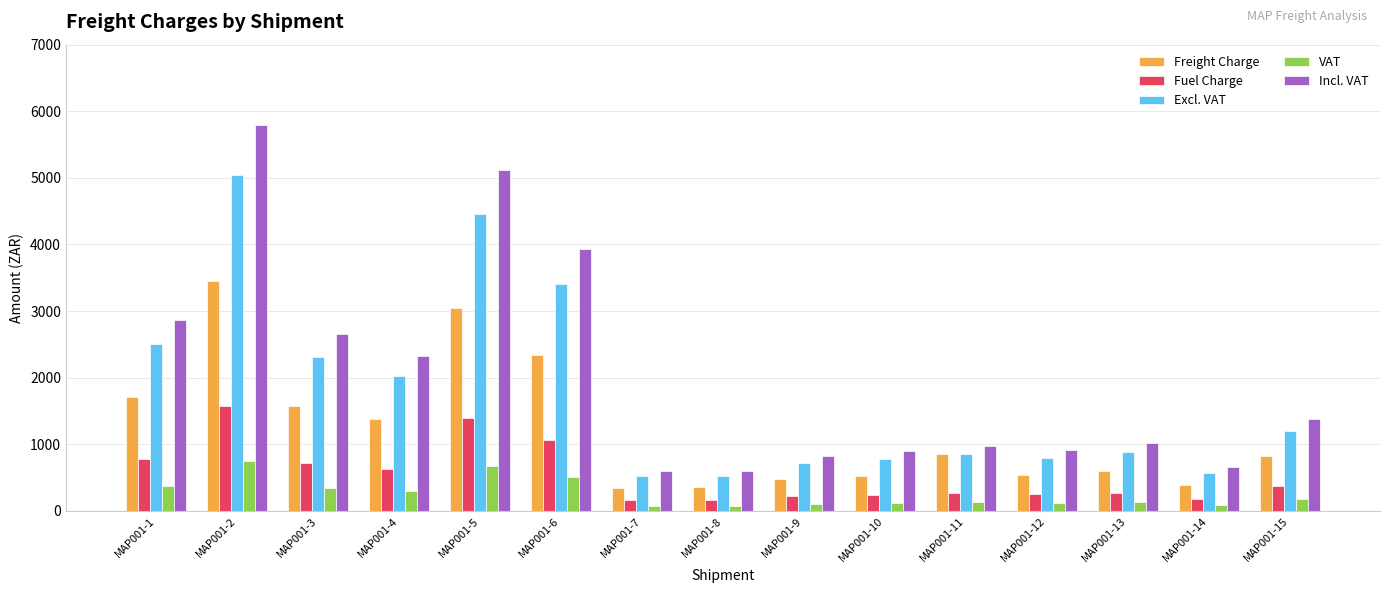

Is it true that Freight Charge equals 882.5 at MAP001-5?

False